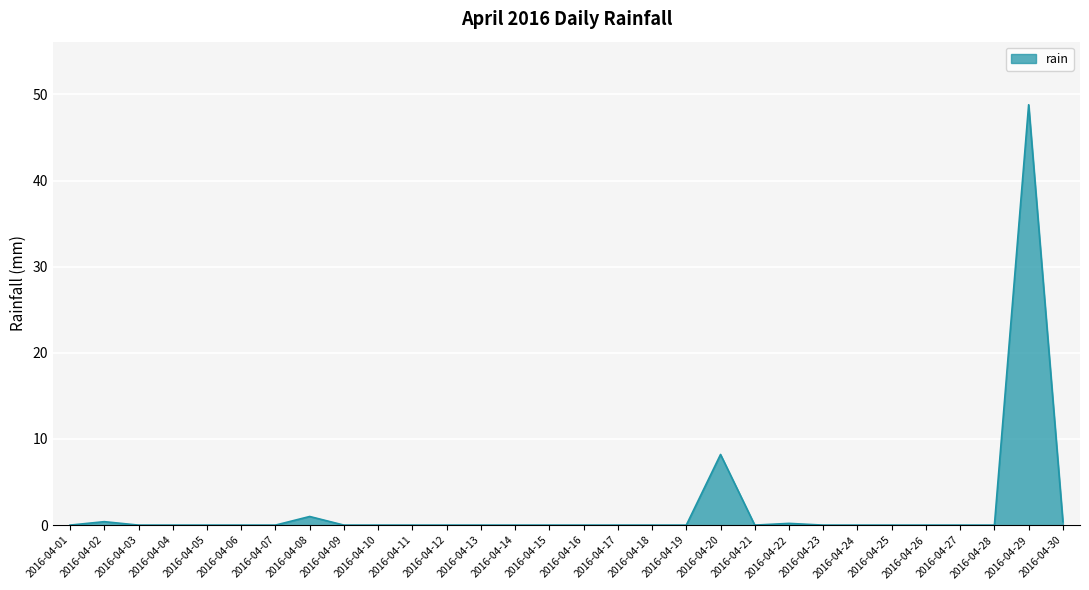

Is it true that the value at 2016-04-05 is -24.9?

False